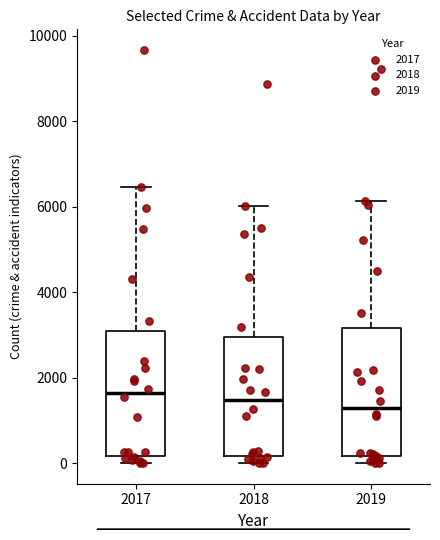

Reading left to right, transcribe this box plot: for each box, give where its median line is, the range the box spans, and where its two whiskers end, as read against the y-axis. The values are not printed on the chart, so give them approximately, as read against the axis.

2017: median 1600, box 200 to 3000, whiskers 0 to 6400
2018: median 1400, box 200 to 3000, whiskers 0 to 6000
2019: median 1400, box 200 to 3200, whiskers 0 to 6200